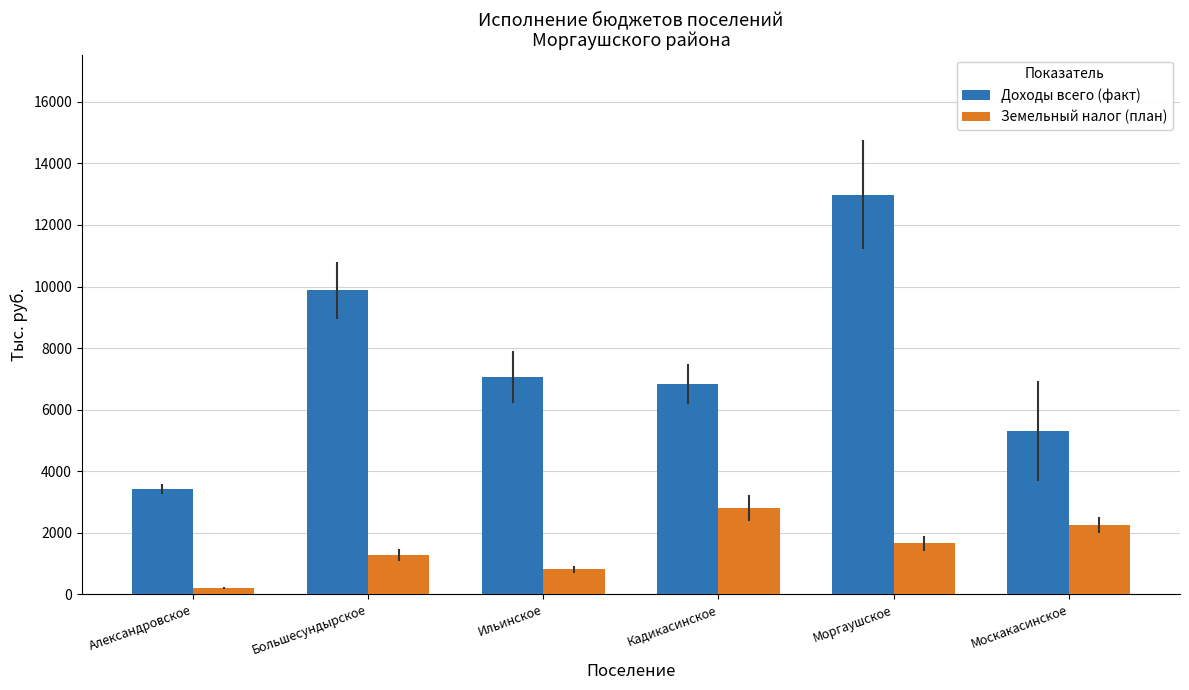

What is the average value of the Земельный налог (план) series?

1499.2